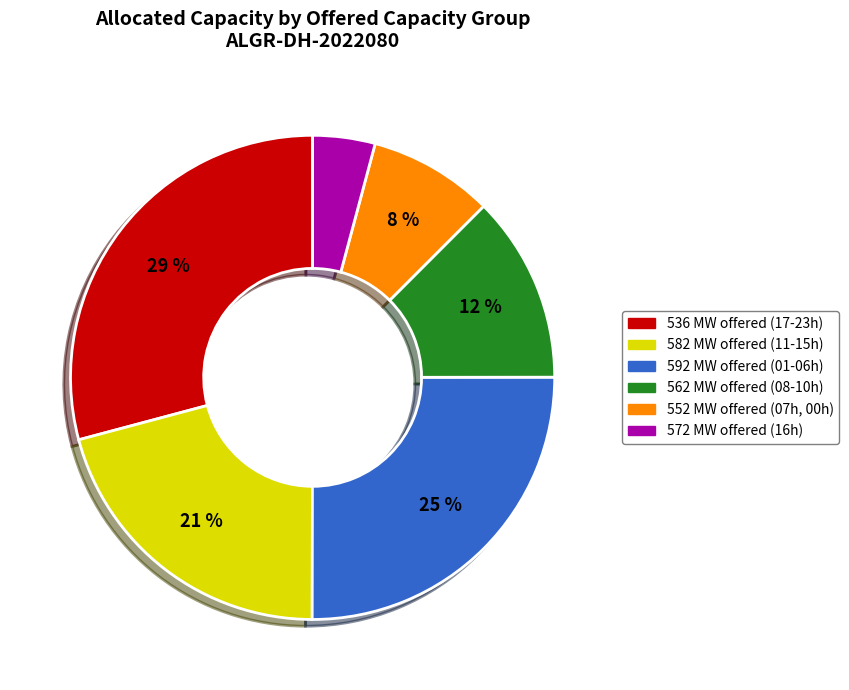

Which slice is the smallest?

572 MW offered (16h)